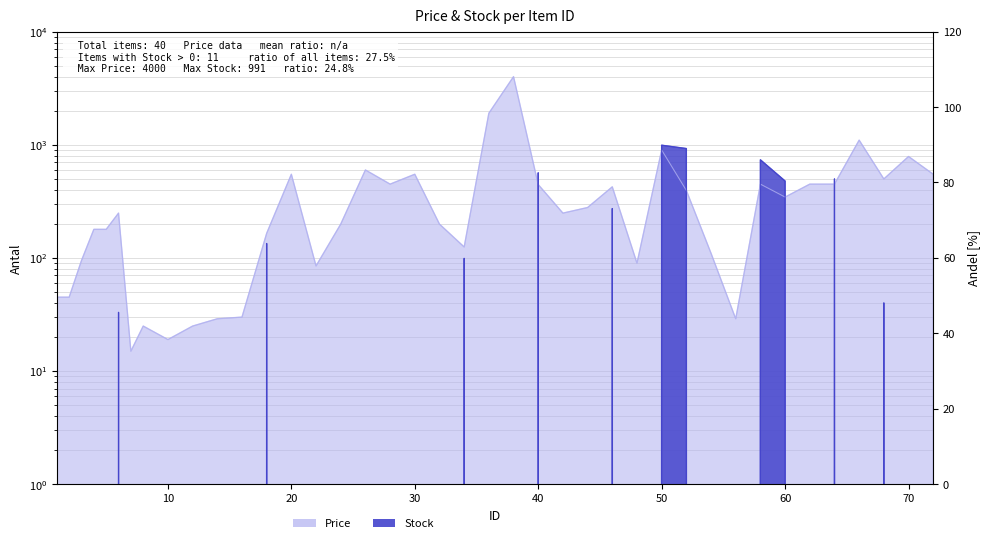

At 2, list the series in order from smallest to largest.

Stock, Price